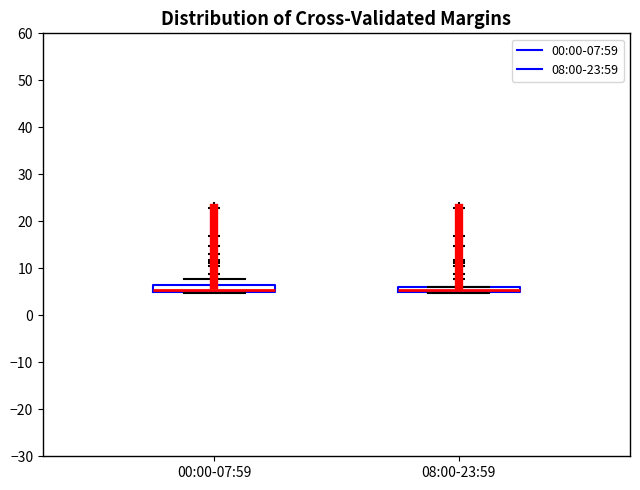

Where is the lower edge of the box for 08:00-23:59 on the y-axis? The values are not printed on the chart, so give them approximately, as read against the axis.

5